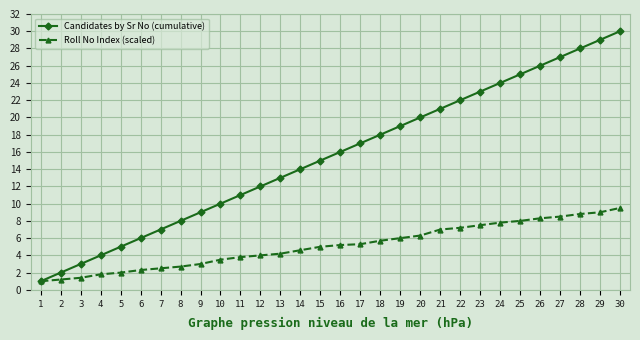

What is the difference between the highest and lowest values at 17?

11.7